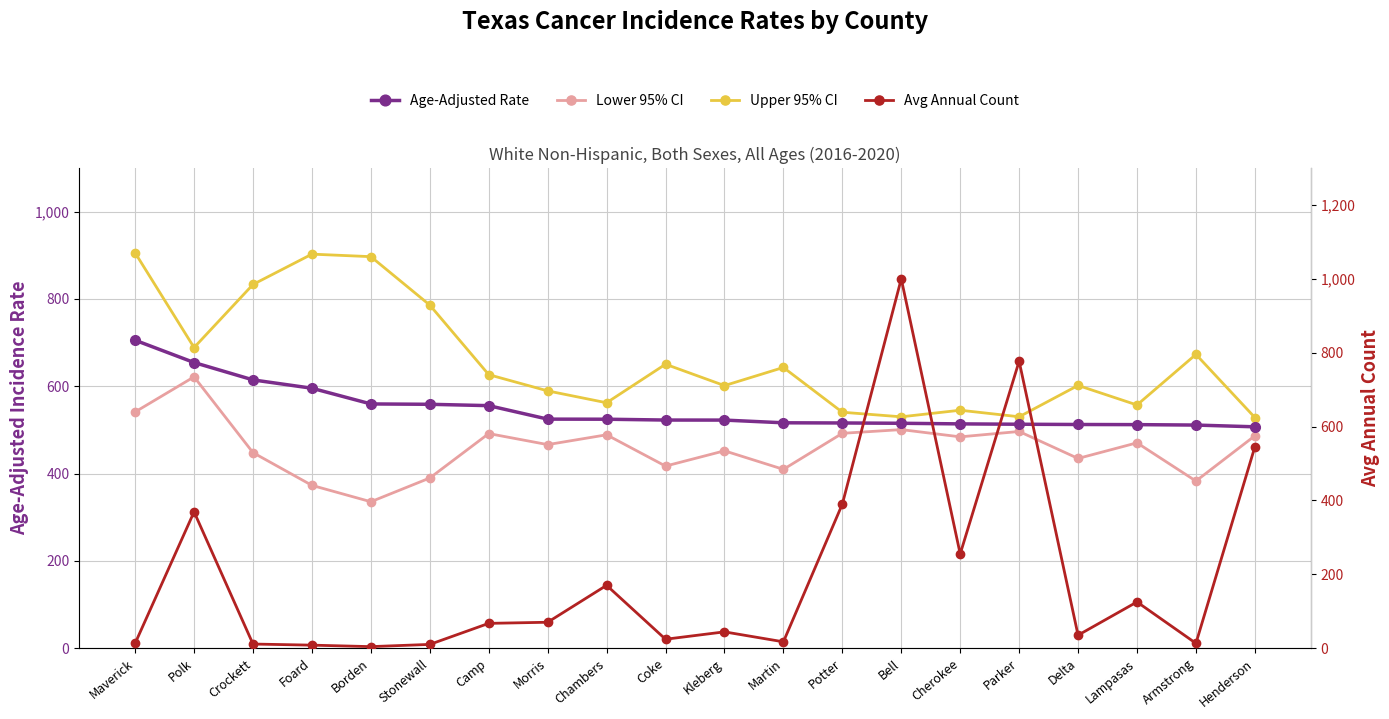

Which series has the largest range (max minus min)?

Avg Annual Count